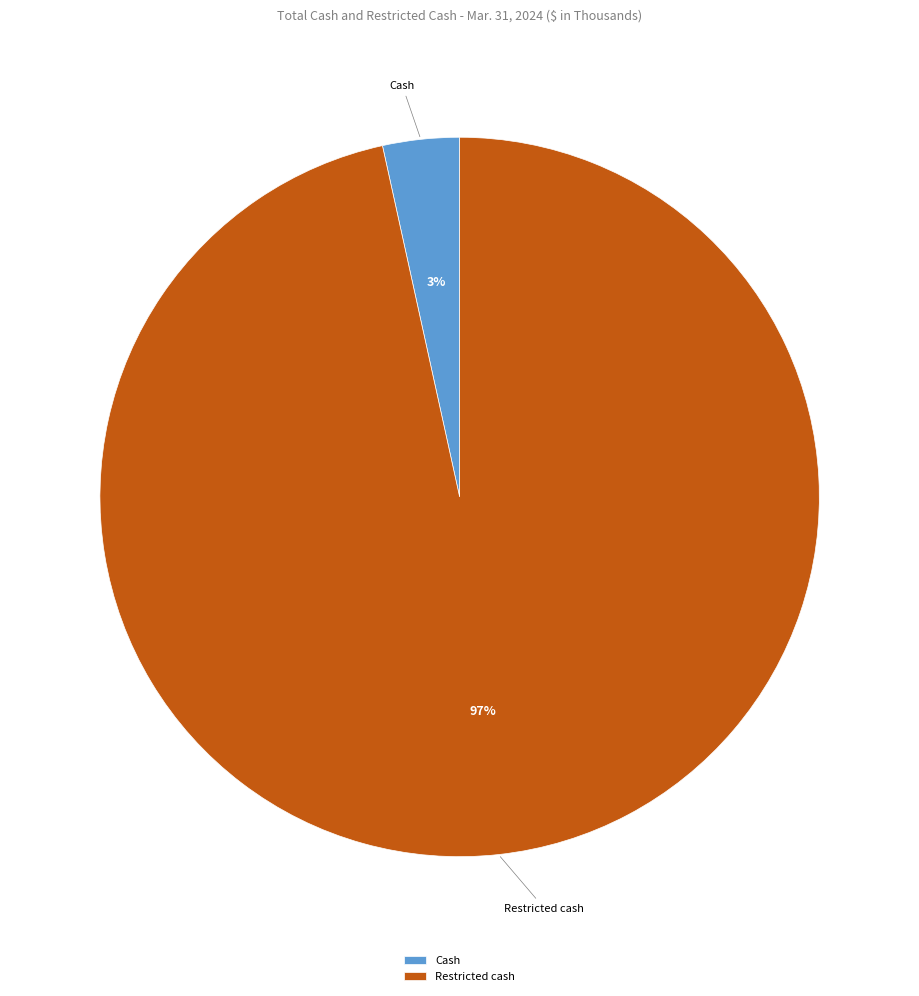

True or false: Cash accounts for 3% of the total.

True